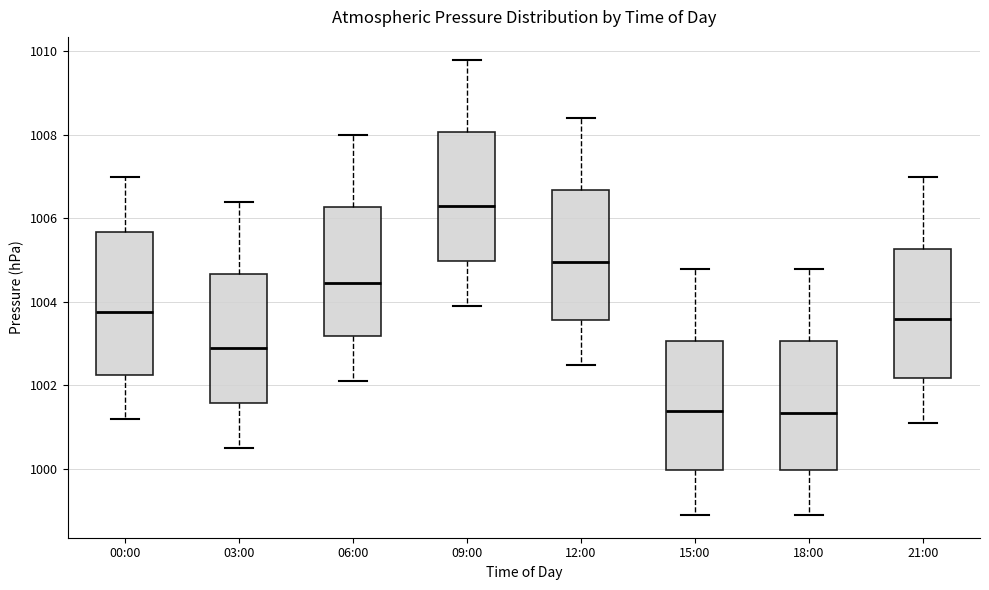

Where does the median line of the box for 03:00 sit on the y-axis? The values are not printed on the chart, so give them approximately, as read against the axis.

1003.0